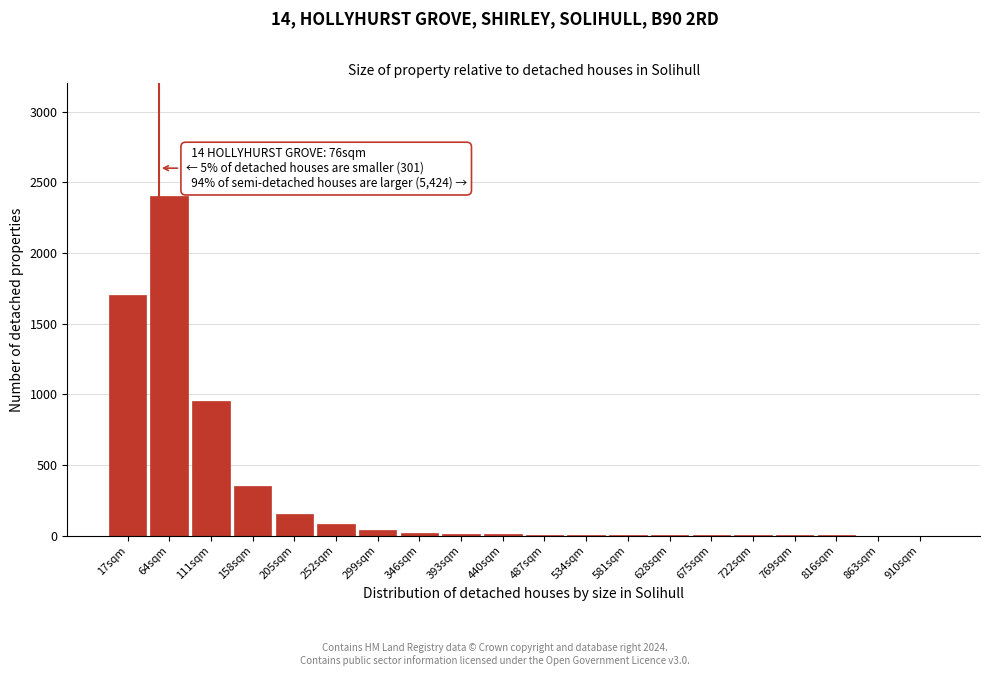

What is the sum of all values?

5724